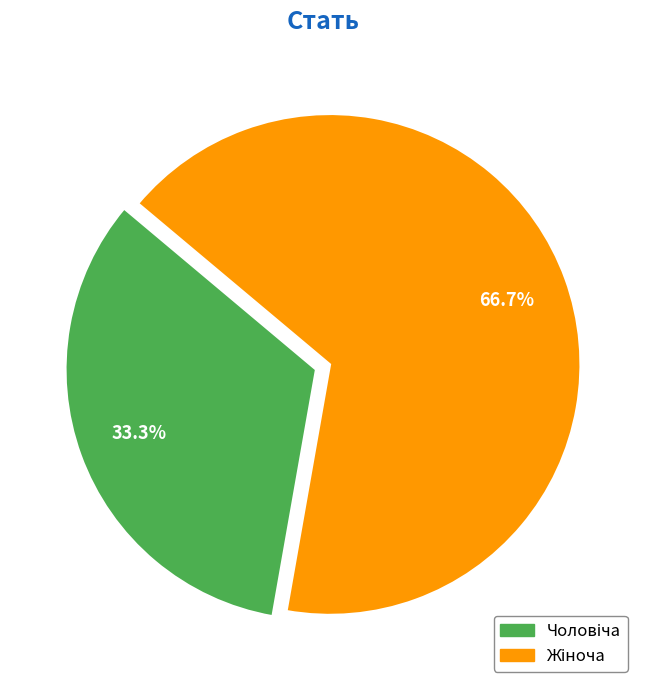

Is there any slice that represents more than half of the pie?

Yes